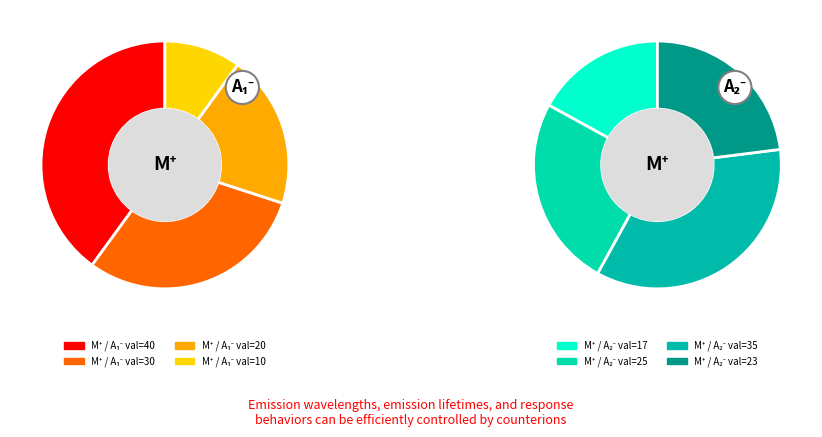

What is the largest slice in the pie chart?

40